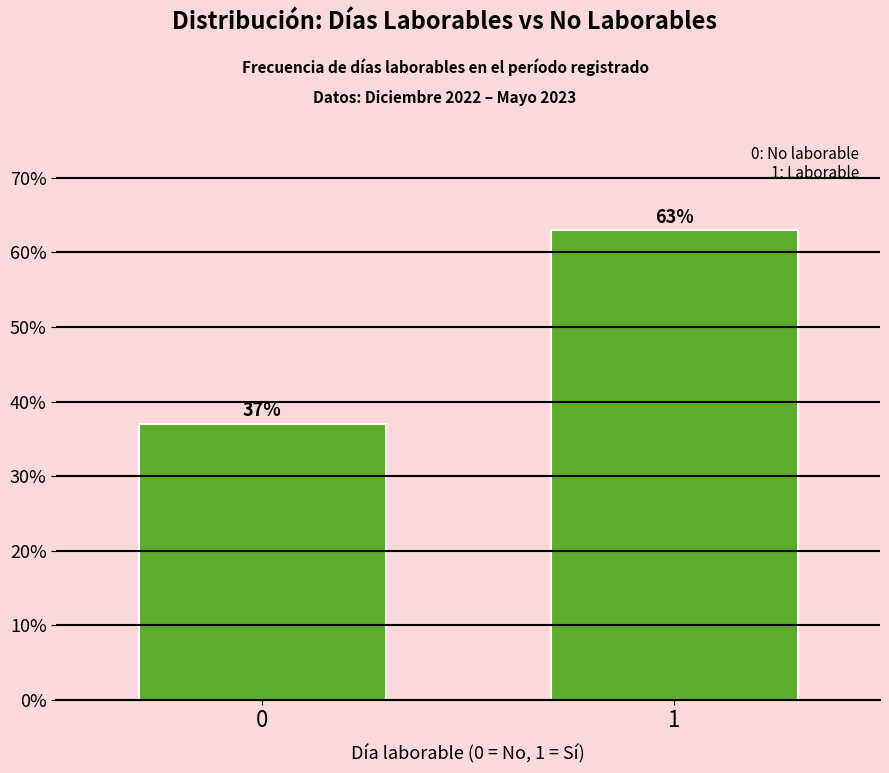

Reading left to right, extract all data points from this chart.

0=37.0	1=63.0